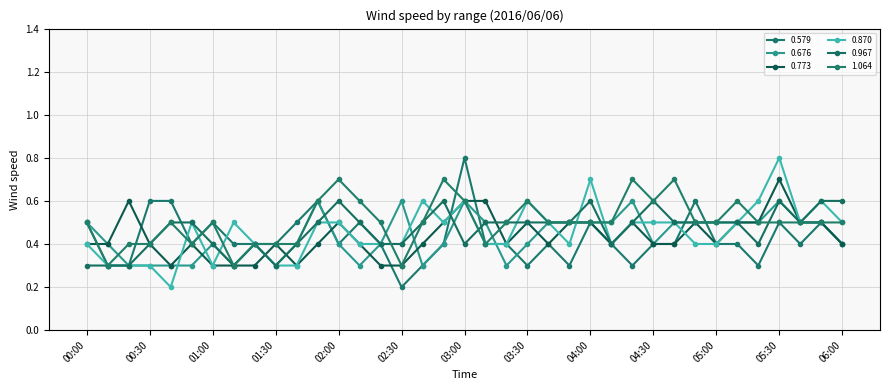

Reading left to right, list all the values displayed in this chart.

0.579: 0.5	0.3	0.3	0.6	0.6	0.4	0.5	0.4	0.4	0.4	0.5	0.6	0.4	0.5	0.4	0.2	0.3	0.4	0.8	0.4	0.4	0.3	0.4	0.3	0.5	0.4	0.3	0.4	0.4	0.6	0.4	0.4	0.3	0.5	0.4	0.5	0.4
0.676: 0.5	0.4	0.3	0.3	0.3	0.3	0.4	0.3	0.4	0.3	0.4	0.6	0.4	0.3	0.4	0.6	0.3	0.4	0.6	0.5	0.3	0.4	0.5	0.5	0.5	0.5	0.6	0.4	0.5	0.5	0.5	0.5	0.5	0.6	0.5	0.5	0.4
0.773: 0.4	0.4	0.6	0.4	0.3	0.4	0.3	0.3	0.3	0.4	0.3	0.4	0.5	0.4	0.3	0.3	0.4	0.5	0.6	0.6	0.4	0.5	0.4	0.5	0.5	0.4	0.5	0.4	0.4	0.5	0.4	0.5	0.5	0.7	0.5	0.5	0.4
0.870: 0.4	0.3	0.3	0.3	0.2	0.5	0.3	0.5	0.4	0.3	0.3	0.5	0.5	0.4	0.4	0.4	0.6	0.5	0.6	0.4	0.4	0.6	0.5	0.4	0.7	0.4	0.5	0.5	0.5	0.4	0.4	0.5	0.6	0.8	0.5	0.6	0.5
0.967: 0.3	0.3	0.3	0.4	0.5	0.5	0.4	0.3	0.4	0.3	0.4	0.5	0.6	0.5	0.4	0.4	0.5	0.6	0.4	0.5	0.5	0.5	0.5	0.5	0.6	0.4	0.5	0.6	0.5	0.5	0.5	0.5	0.4	0.6	0.5	0.6	0.6
1.064: 0.5	0.3	0.4	0.4	0.5	0.4	0.5	0.3	0.4	0.4	0.4	0.6	0.7	0.6	0.5	0.3	0.5	0.7	0.6	0.4	0.5	0.6	0.5	0.5	0.5	0.5	0.7	0.6	0.7	0.5	0.5	0.6	0.5	0.5	0.5	0.5	0.5